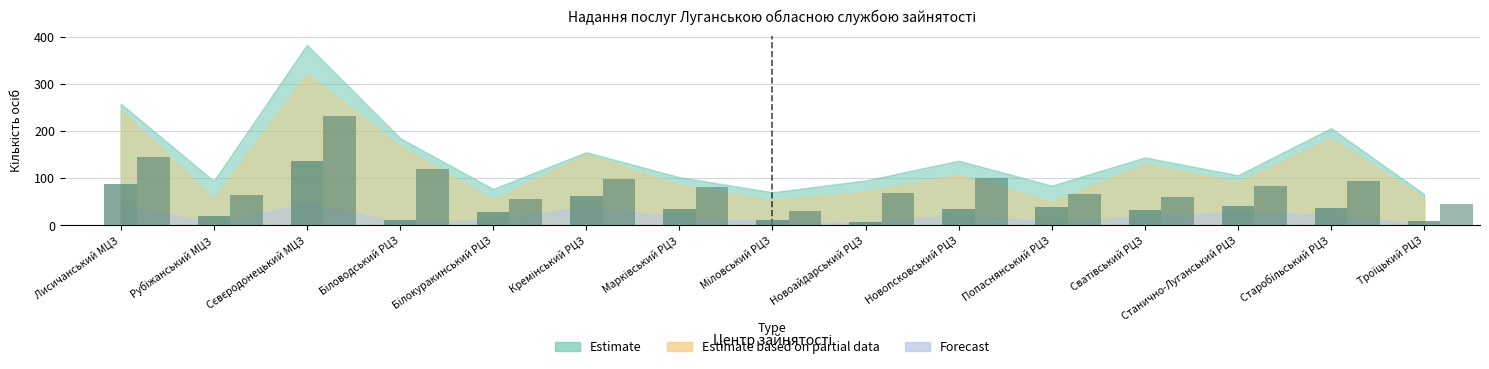

Reading left to right, what are all the values shown in this chart?

Зареєстровані у звітному пер.: Лисичанський МЦЗ=87	Рубіжанський МЦЗ=20	Сєвєродонецький МЦЗ=136	Біловодський РЦЗ=11	Білокуракинський РЦЗ=29	Кремінський РЦЗ=61	Марківський РЦЗ=34	Міловський РЦЗ=11	Новоайдарський РЦЗ=7	Новопсковський РЦЗ=34	Попаснянський РЦЗ=39	Сватівський РЦЗ=32	Станично-Луганський РЦЗ=41	Старобільський РЦЗ=37	Троїцький РЦЗ=10
Громадські та ін. роботи: Лисичанський МЦЗ=144	Рубіжанський МЦЗ=64	Сєвєродонецький МЦЗ=231	Біловодський РЦЗ=120	Білокуракинський РЦЗ=55	Кремінський РЦЗ=99	Марківський РЦЗ=82	Міловський РЦЗ=30	Новоайдарський РЦЗ=68	Новопсковський РЦЗ=100	Попаснянський РЦЗ=66	Сватівський РЦЗ=60	Станично-Луганський РЦЗ=83	Старобільський РЦЗ=94	Троїцький РЦЗ=46